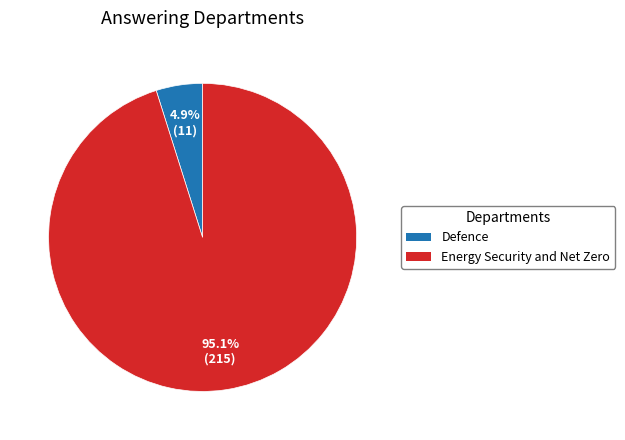

Rank the categories by value from lowest to highest.

Defence, Energy Security and Net Zero